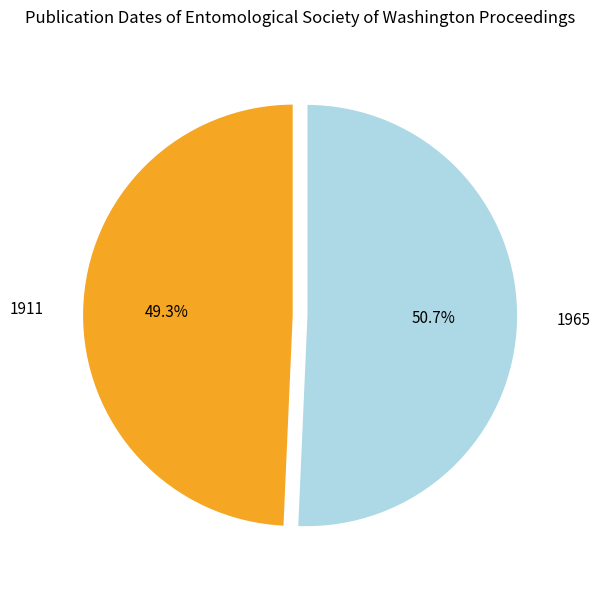

Which slice is the smallest?

1911